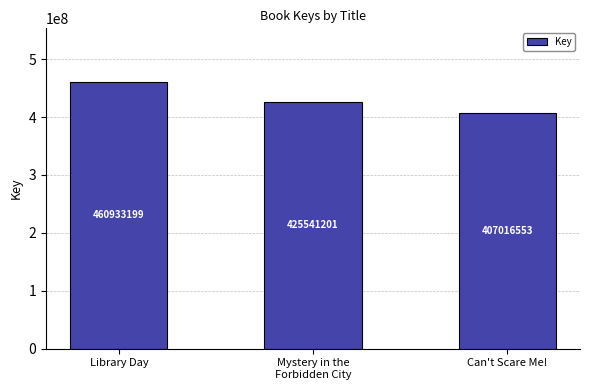

What is the sum of the values at Can't Scare Me! and Library Day?

867949752